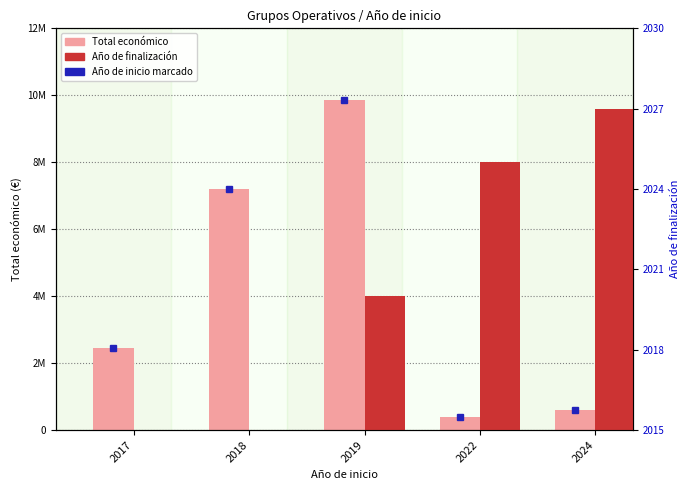

Is it true that Año de finalización equals 1336 at 2019?

False